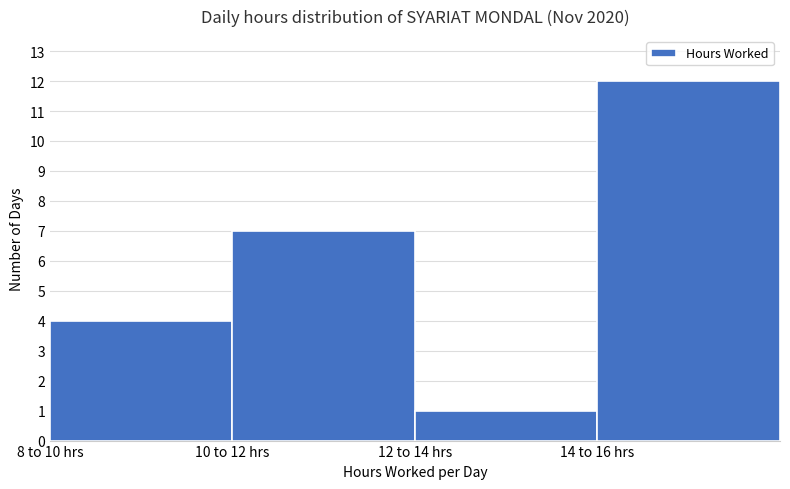

Reading left to right, what are all the values shown in this chart?

4	7	1	12